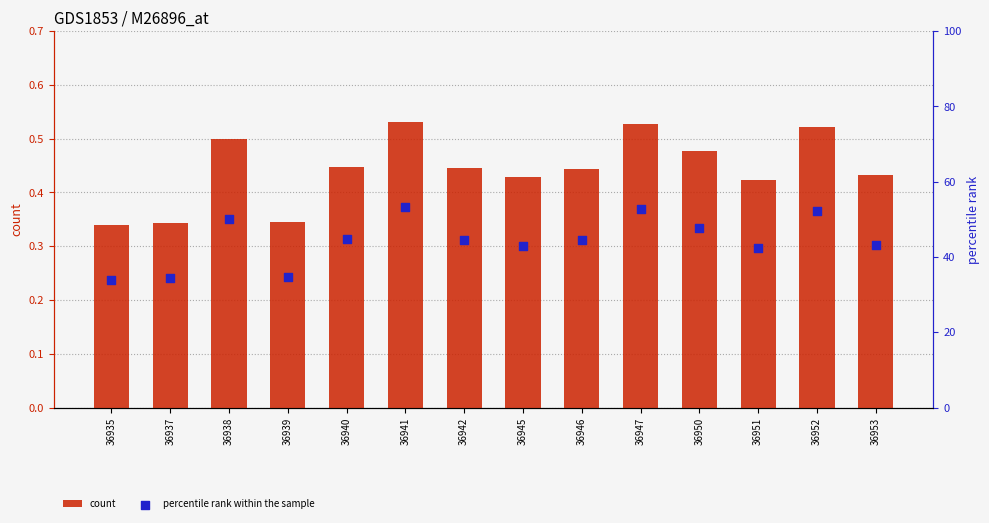

At which category is the sum across all series the highest?

36941